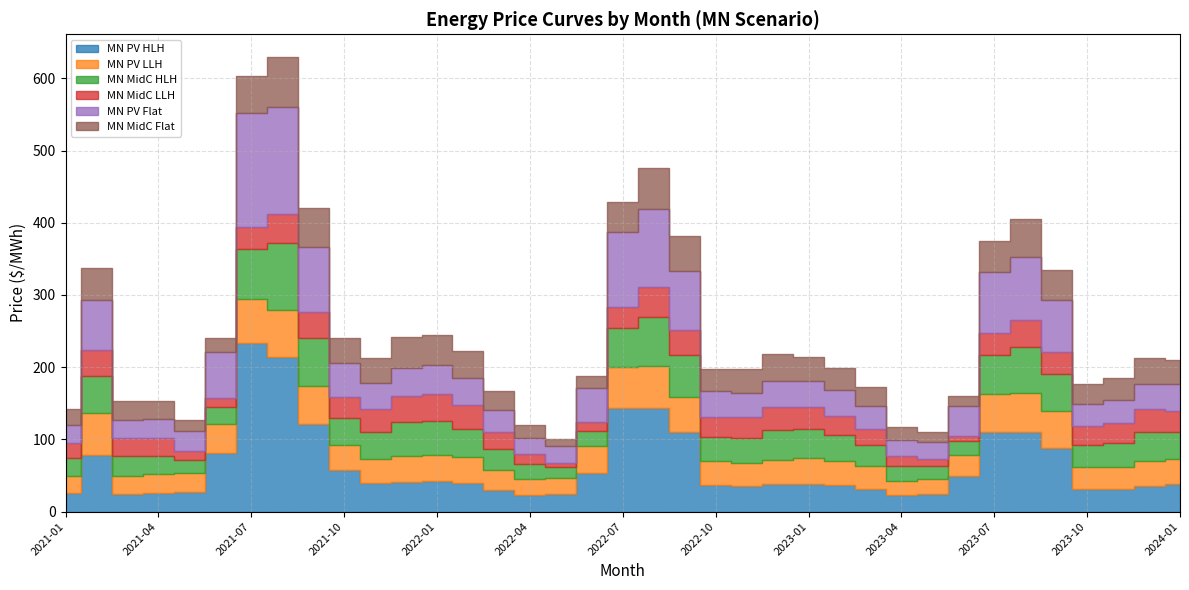

What is the minimum value shown in the chart?

5.6